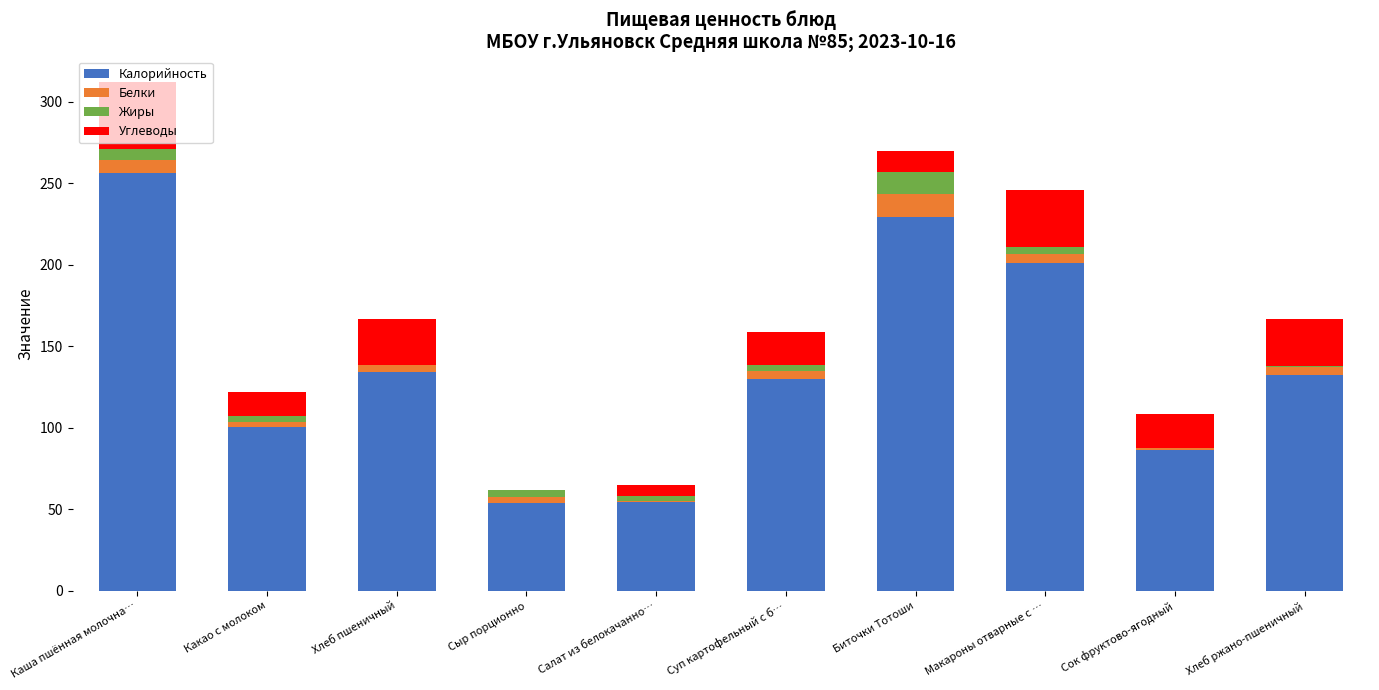

The Калорийность series shows 30.7 at Салат из белокачанно…. True or false?

False